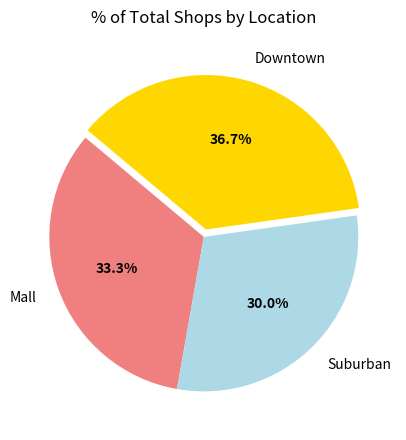

To the nearest percent, what percentage of the pie is Downtown?

37%